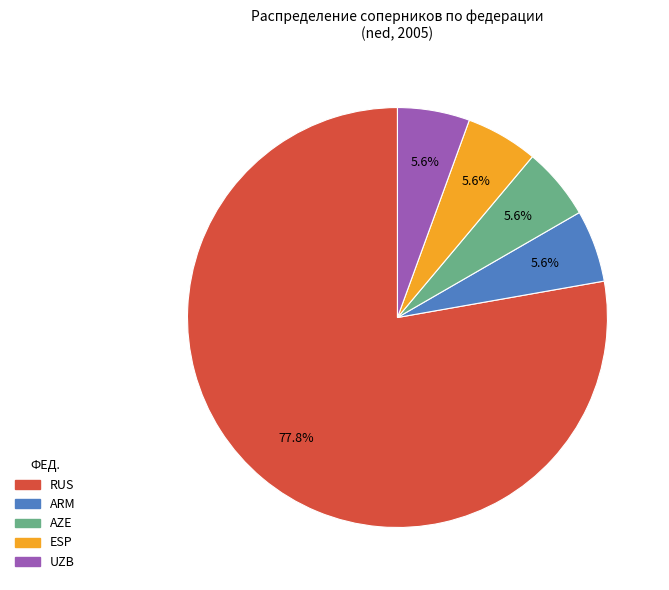

Is there a majority slice in this chart?

Yes